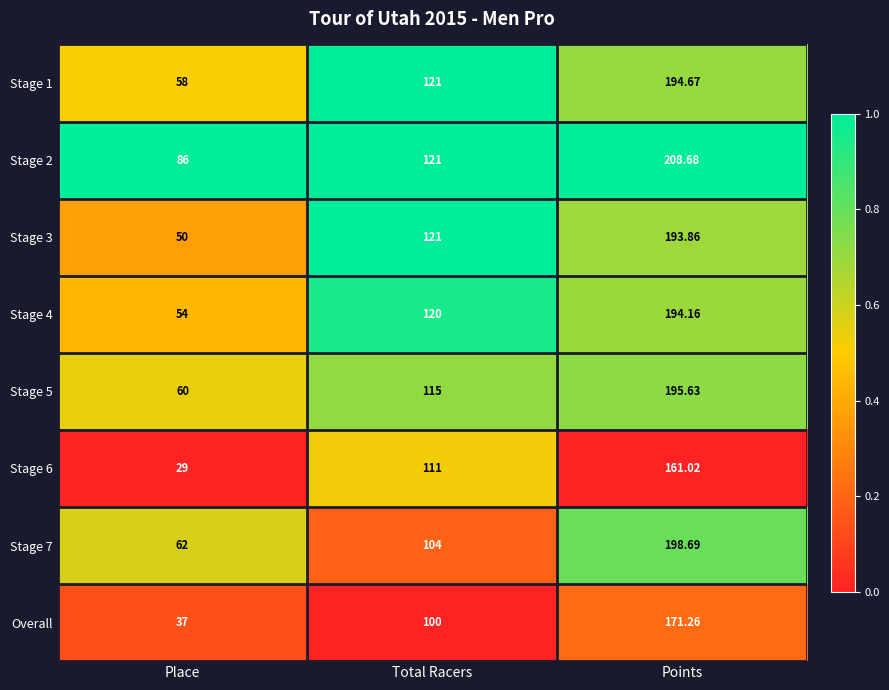

At which label is Stage 4 closest to 124?

Total Racers